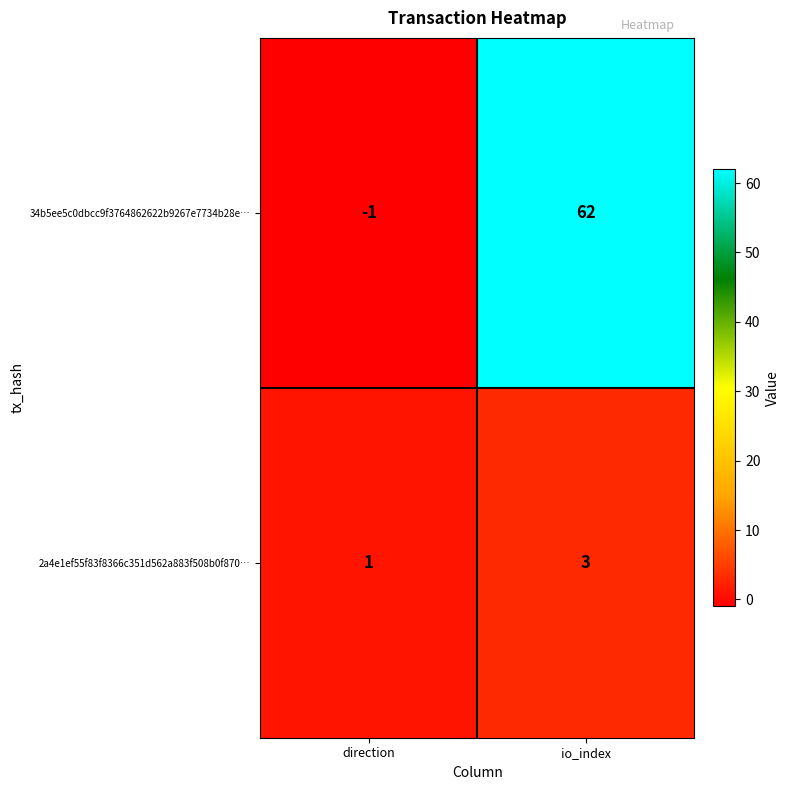

Which label corresponds to the largest value in the chart?

io_index